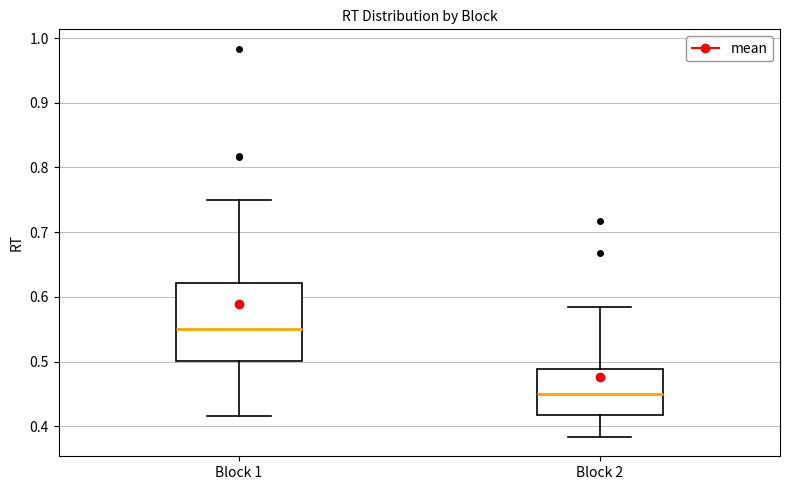

Where is the lower edge of the box for Block 2 on the y-axis? The values are not printed on the chart, so give them approximately, as read against the axis.

0.42